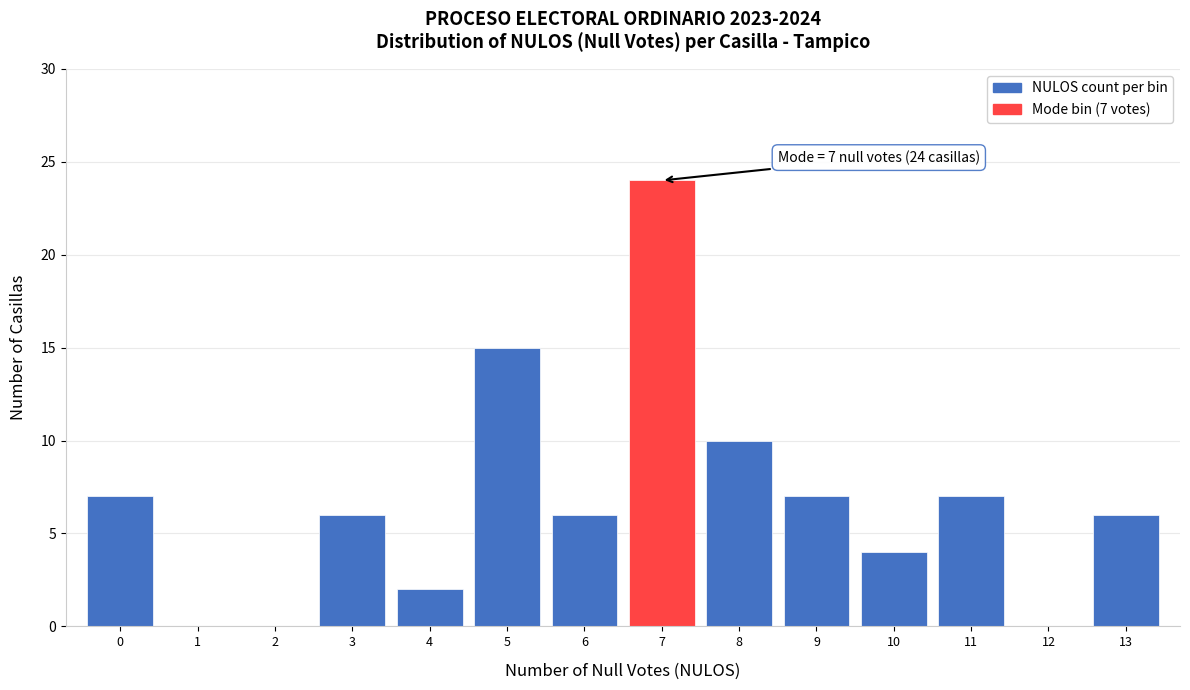

Which range on the x-axis has the tallest bar?

6.5 to 7.5